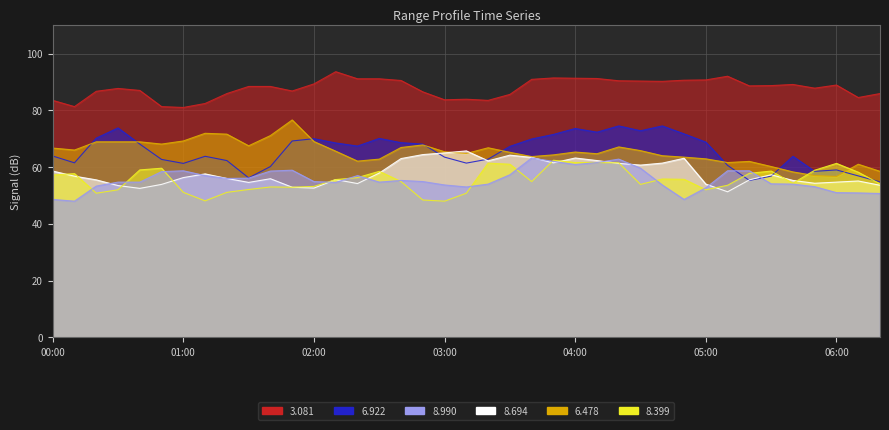

What is the lowest value of the 8.990 series?

48.0